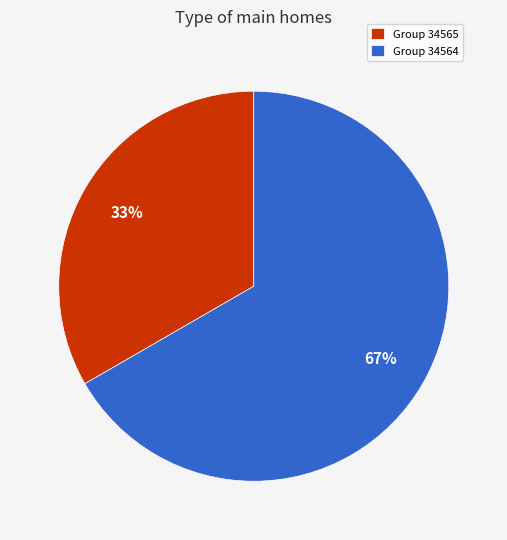

To the nearest percent, what percentage of the pie is Group 34565?

33%